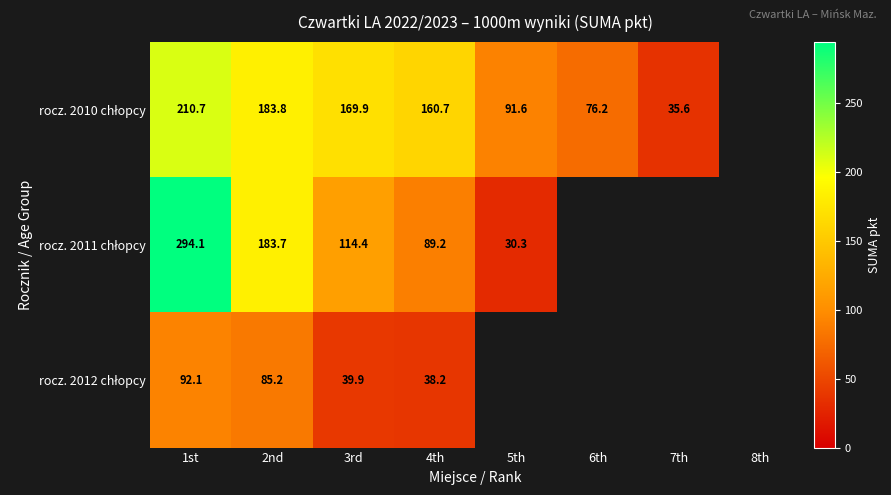

What is the difference between the highest and lowest values at 2nd?

98.6